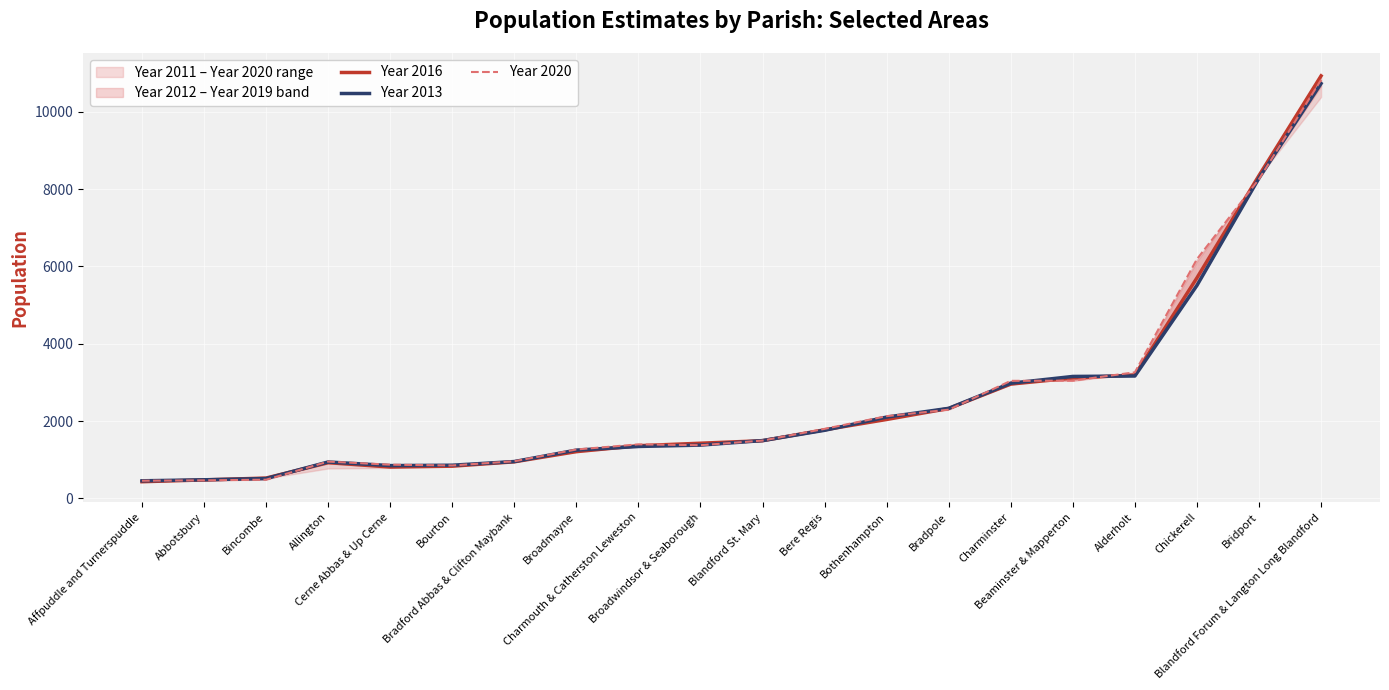

What is the label of the 6th point from the left?

Bourton